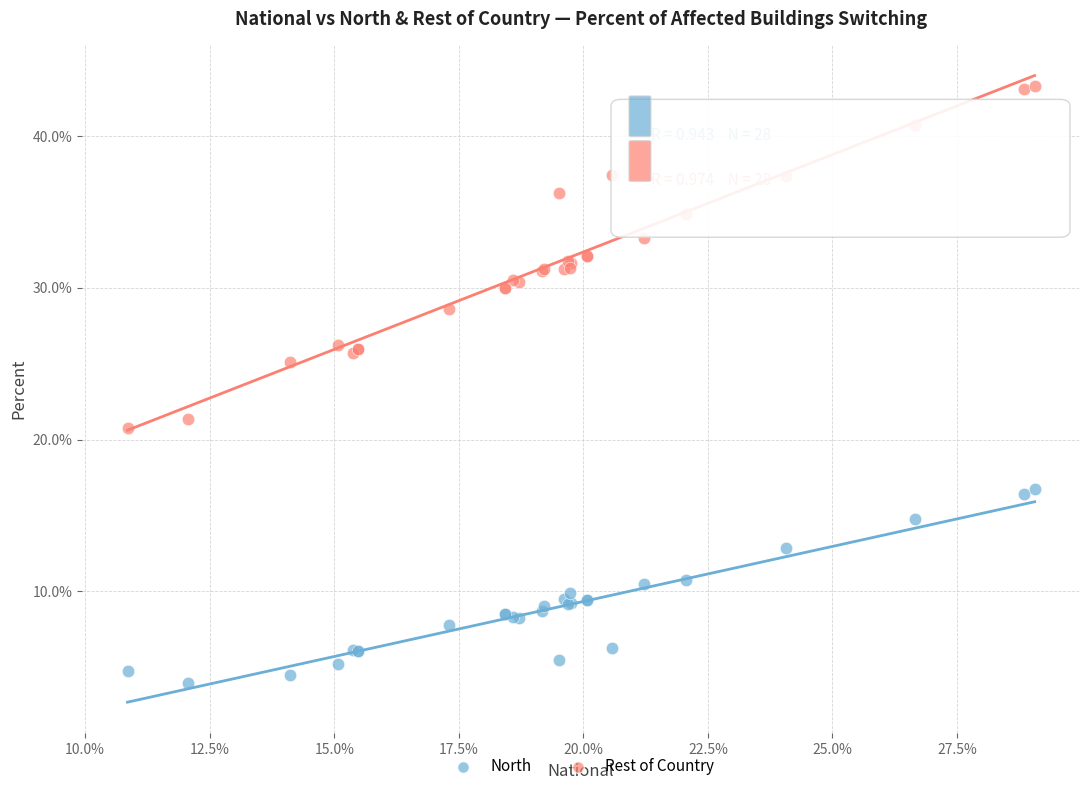

Which series reaches the maximum Y coordinate?

Rest of Country